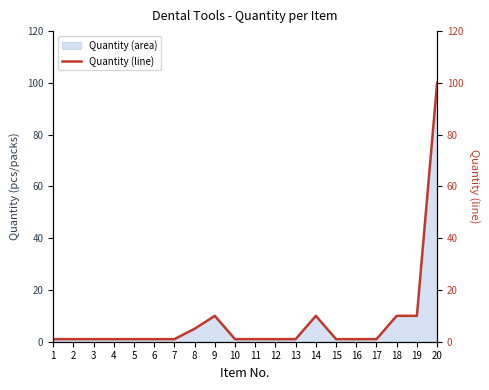

List the labels in order of value, largest first.

20, 9, 14, 18, 19, 8, 1, 2, 3, 4, 5, 6, 7, 10, 11, 12, 13, 15, 16, 17